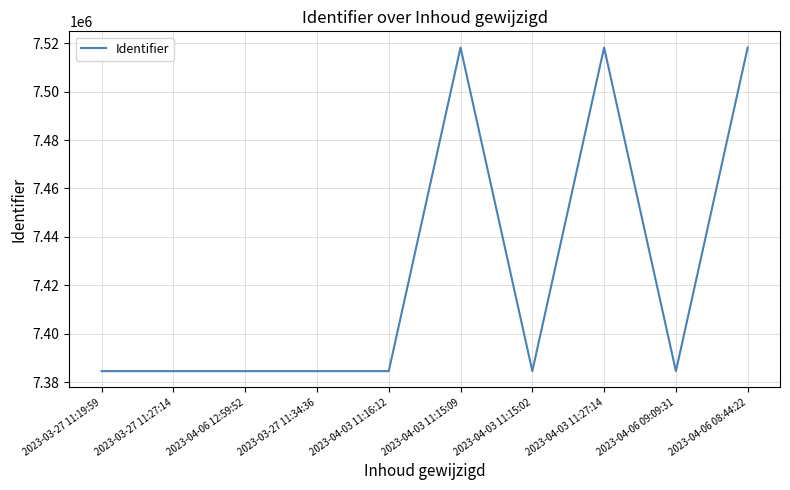

What is the maximum value shown in the chart?

7518210